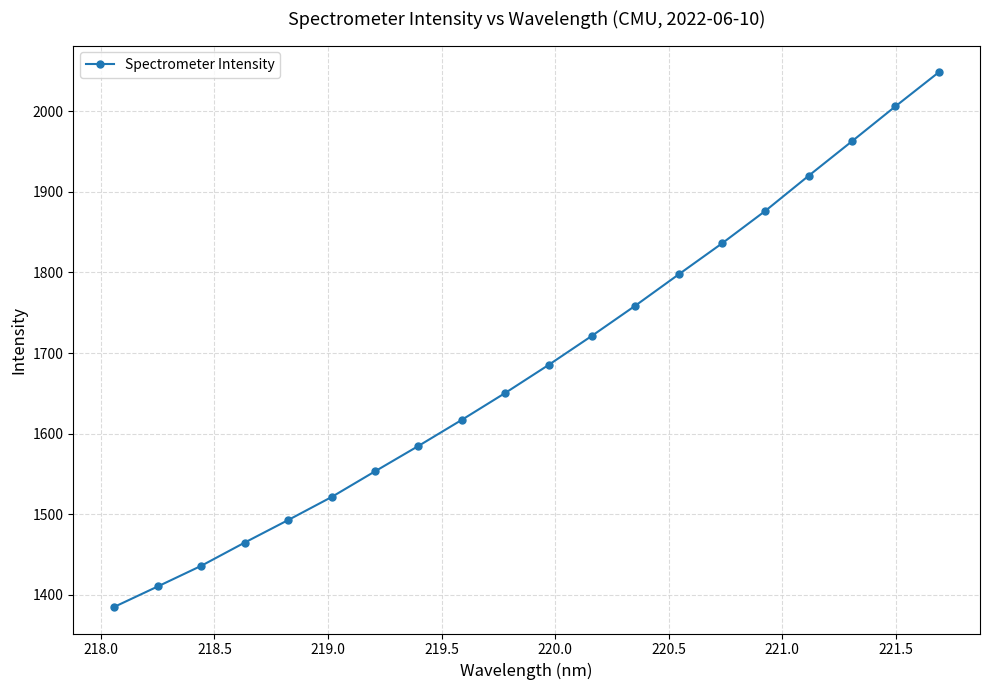

What is the sum of all values?

33728.1